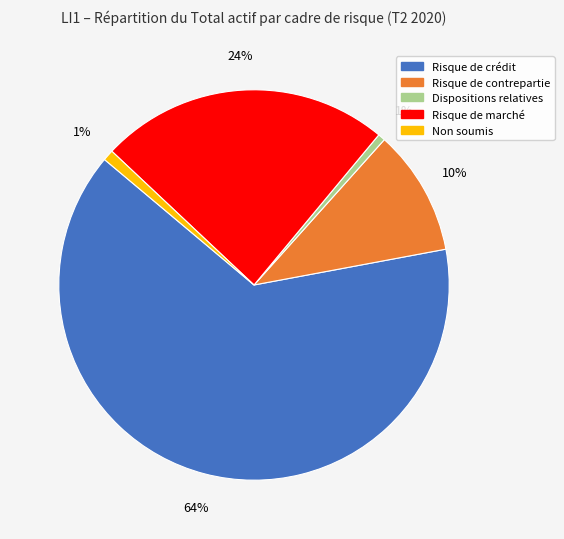

To the nearest percent, what is the difference between the largest and smallest slice percentages?

63%